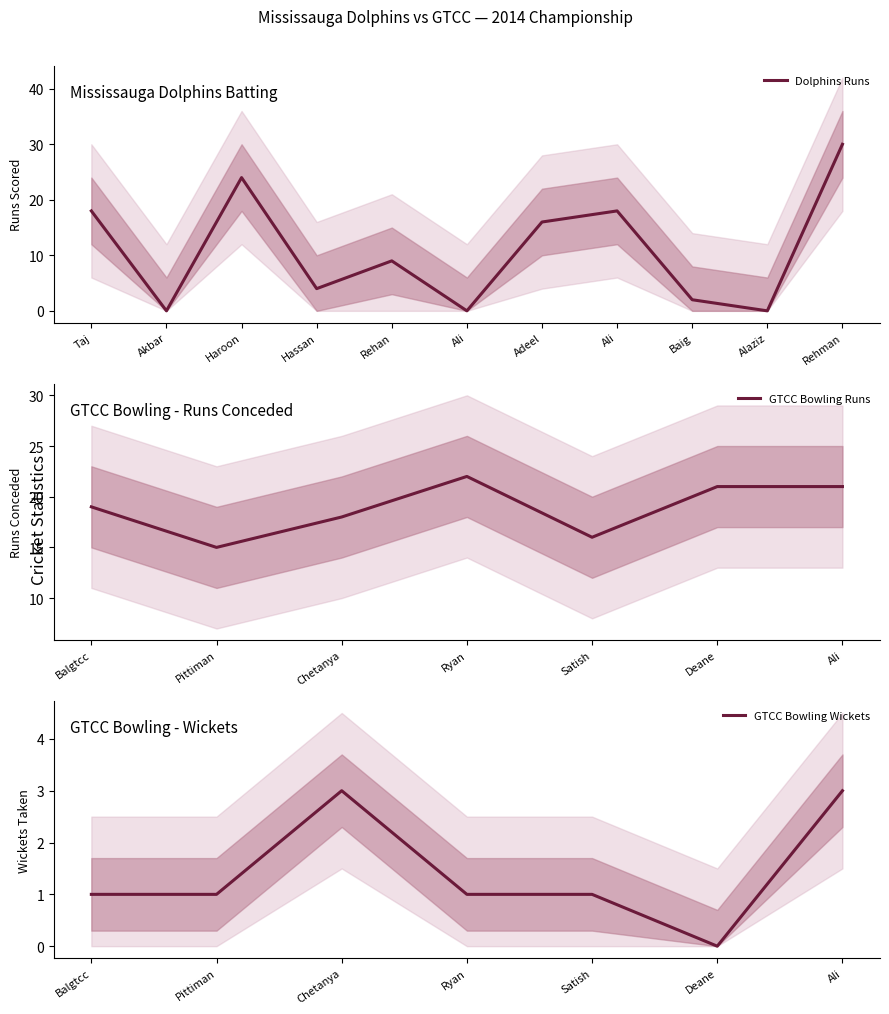

Is it true that the value at Ali is 0?

True